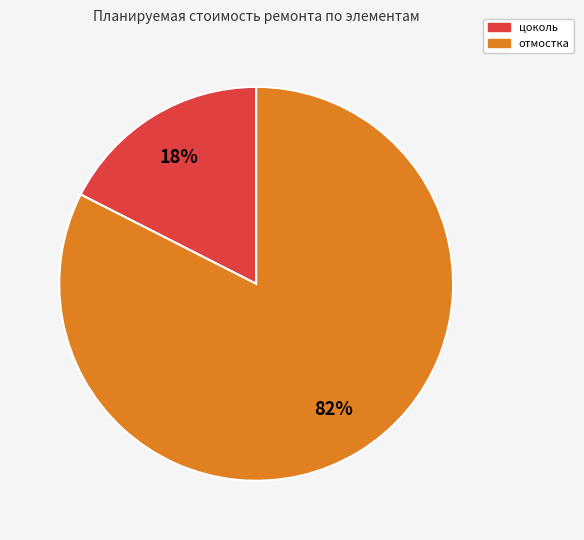

To the nearest percent, what is the average slice percentage?

50%